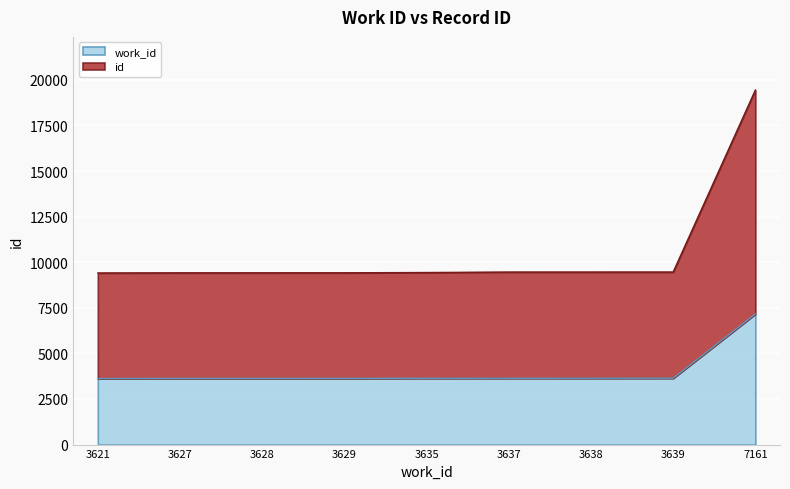

At which category is the sum across all series the highest?

7161